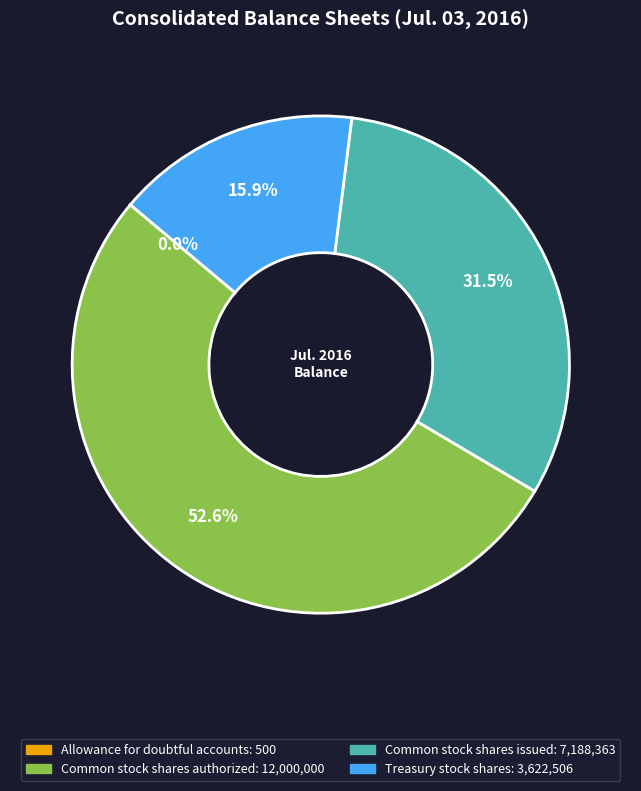

What percentage is the Treasury stock shares slice, to the nearest percent?

16%